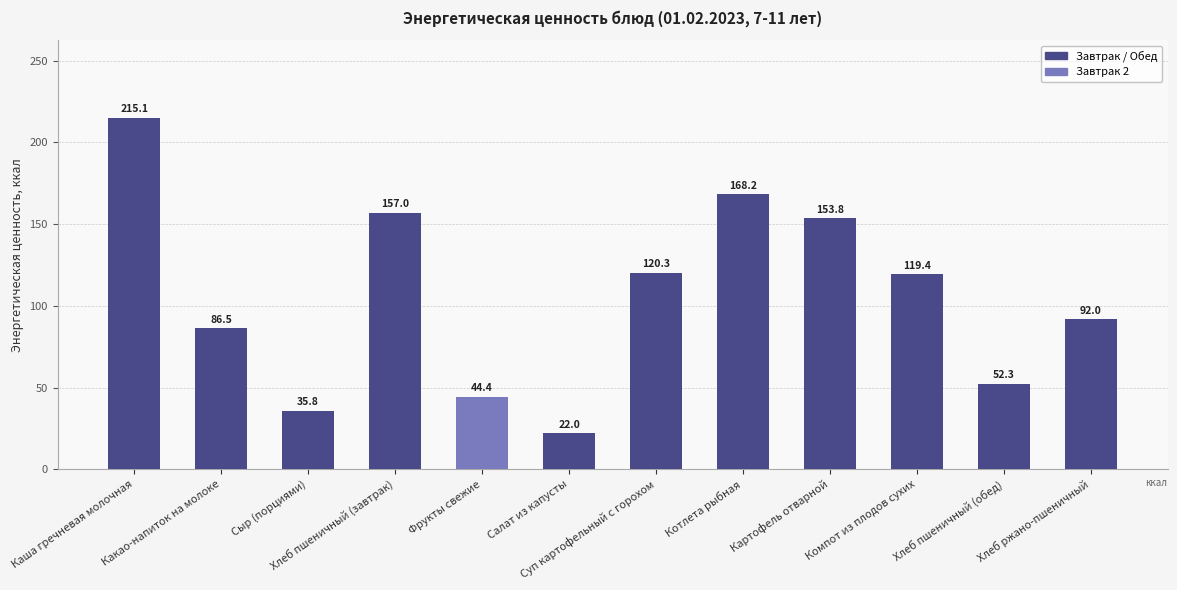

The value at Фрукты свежие is 44.4. True or false?

True